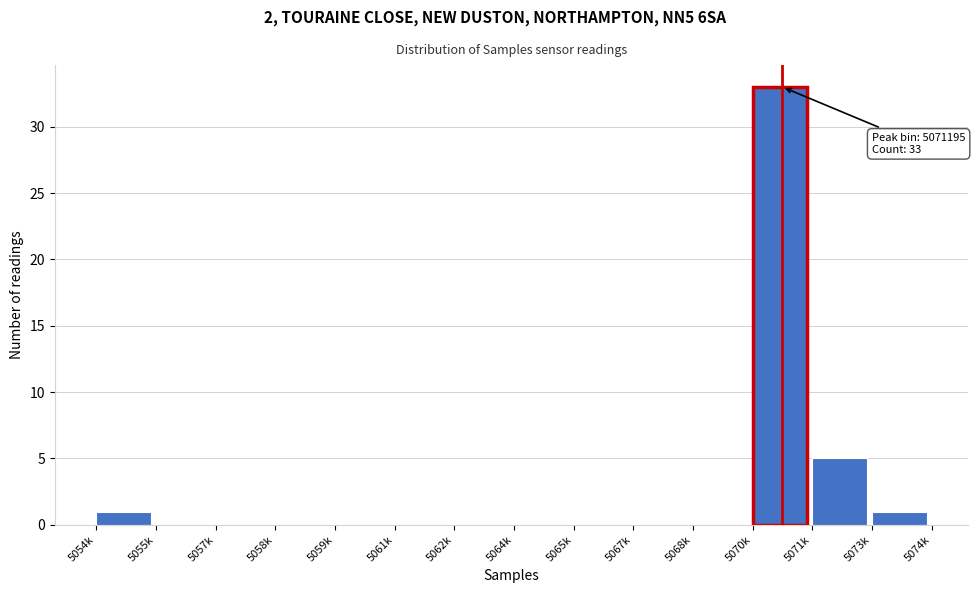

Reading left to right, extract all data points from this chart.

5054k=1	5055k=0	5057k=0	5058k=0	5059k=0	5061k=0	5062k=0	5064k=0	5065k=0	5067k=0	5068k=0	5070k=33	5071k=5	5073k=1